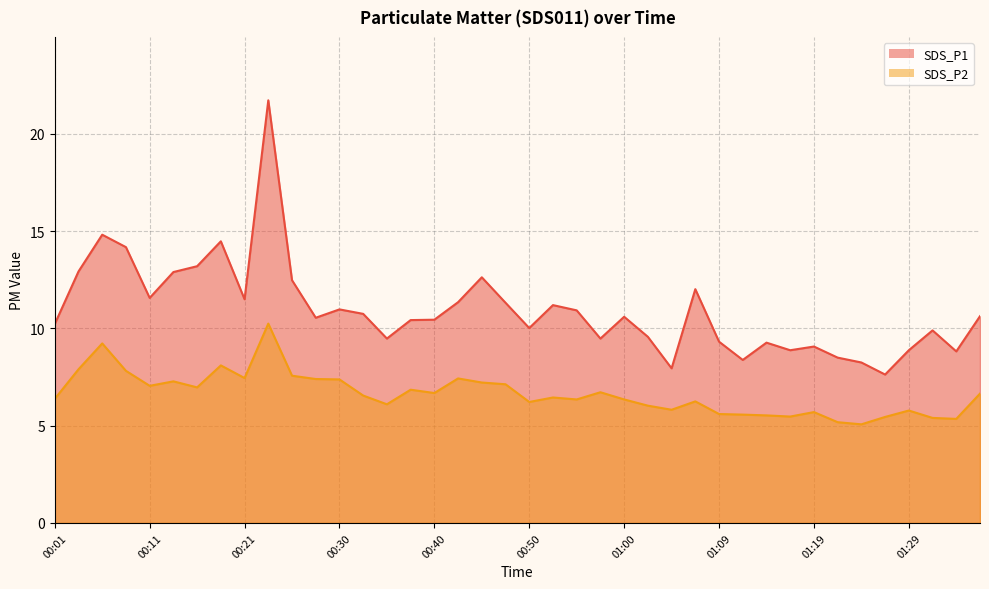

True or false: SDS_P1 and SDS_P2 intersect in this chart.

False